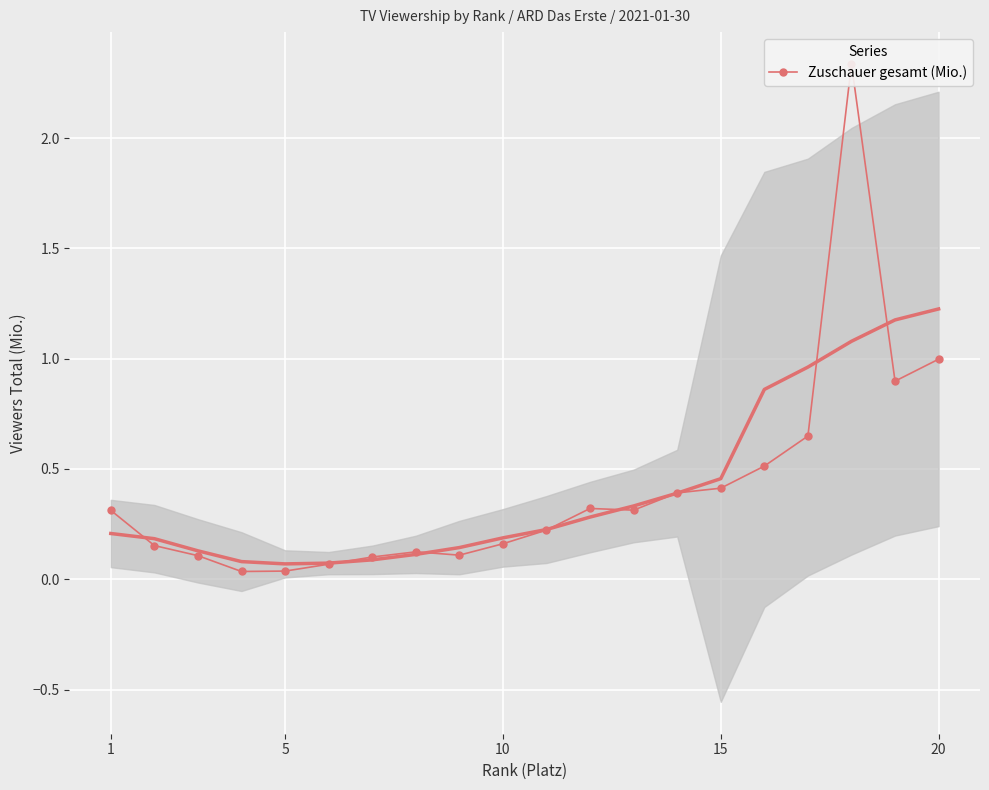

Reading left to right, transcribe all the data shown in this chart.

0.3	0.2	0.1	0.0	0.0	0.1	0.1	0.1	0.1	0.2	0.2	0.3	0.3	0.4	0.4	0.5	0.6	2.3	0.9	1.0